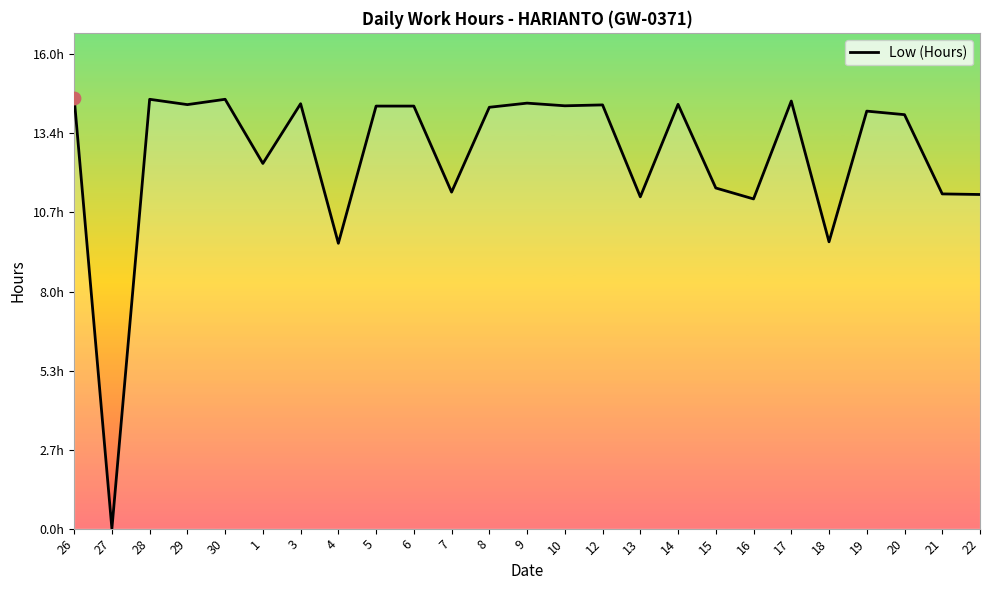

Approximately how many times larger is the value at 8 compared to 4?

1.5